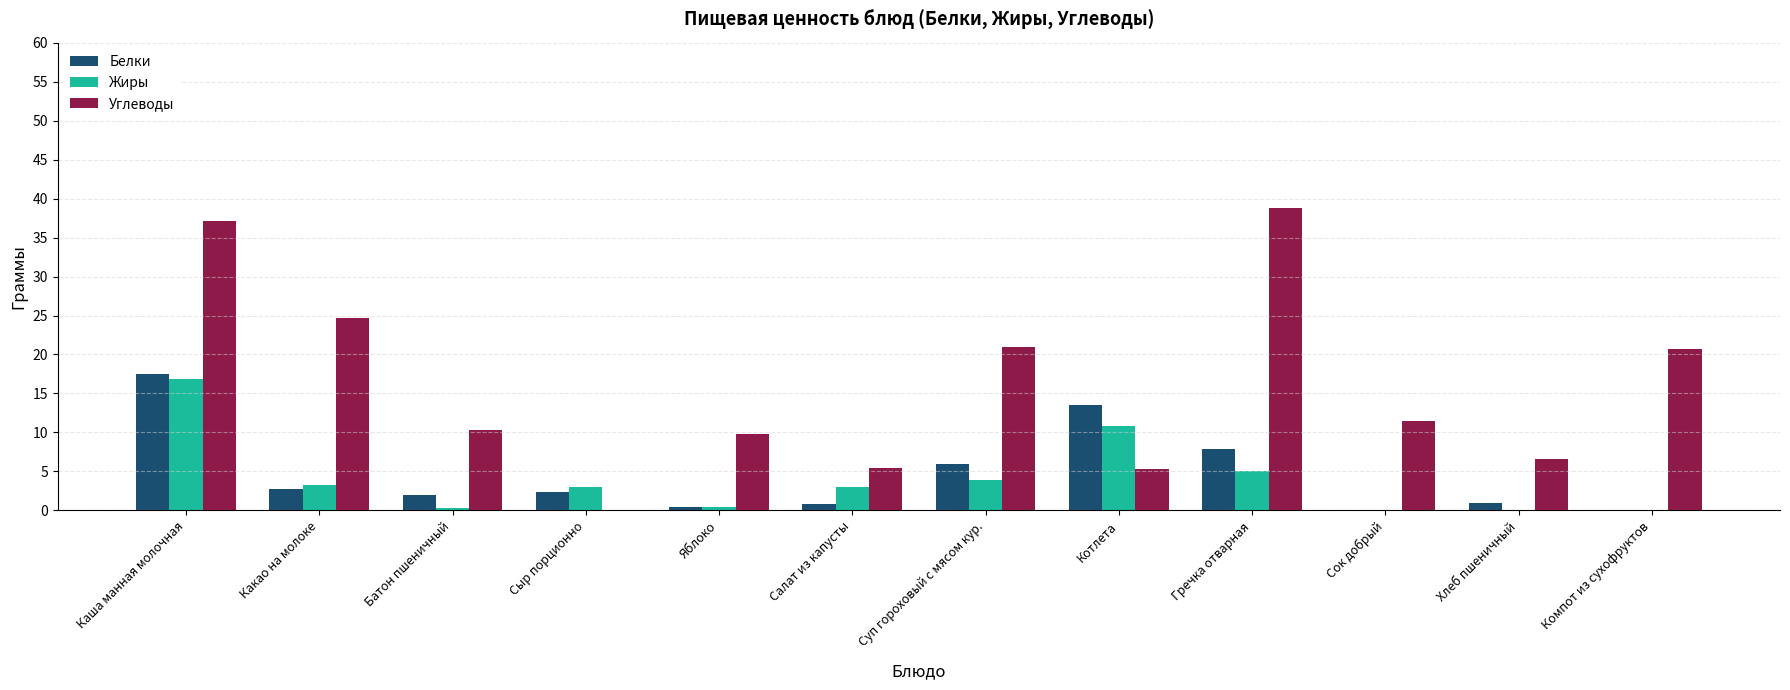

Between Котлета and Гречка отварная, which series saw the biggest shift?

Углеводы